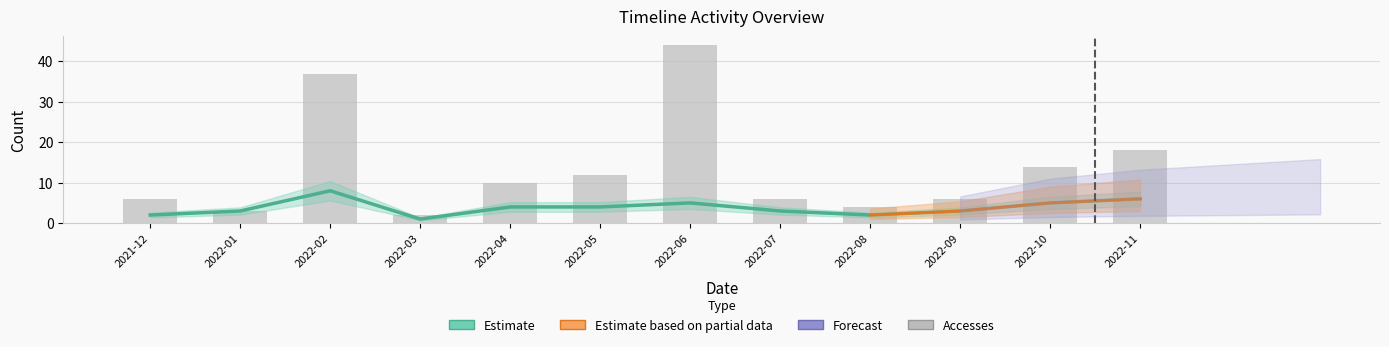

What is the ratio of the value at 2022-10 to the value at 2022-11?

0.8